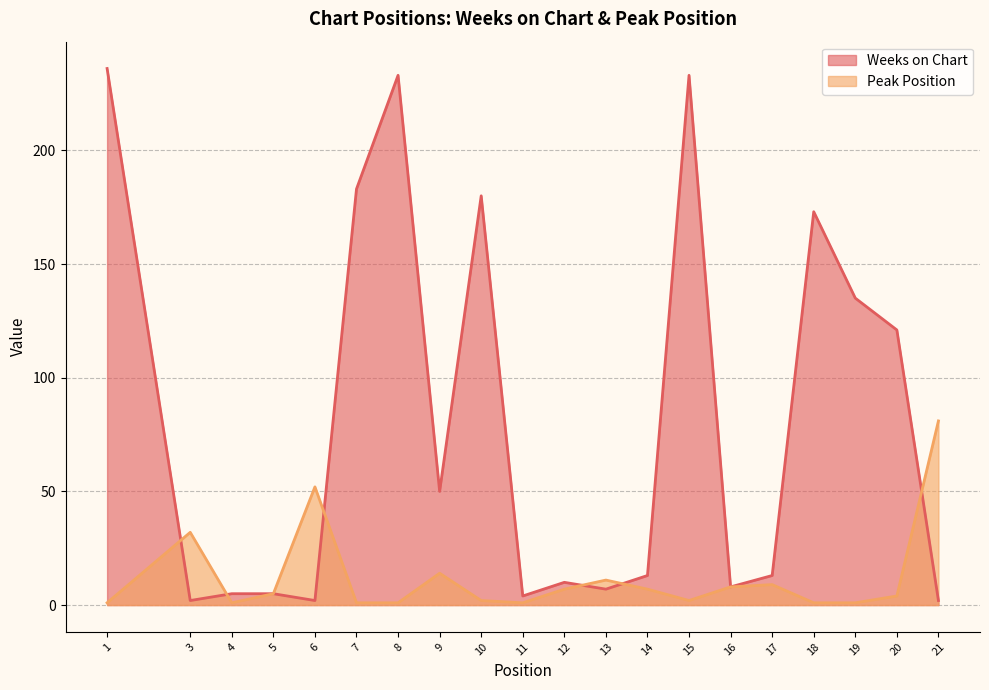

What is the difference between the second highest and minimum values in the Weeks on Chart series?

231